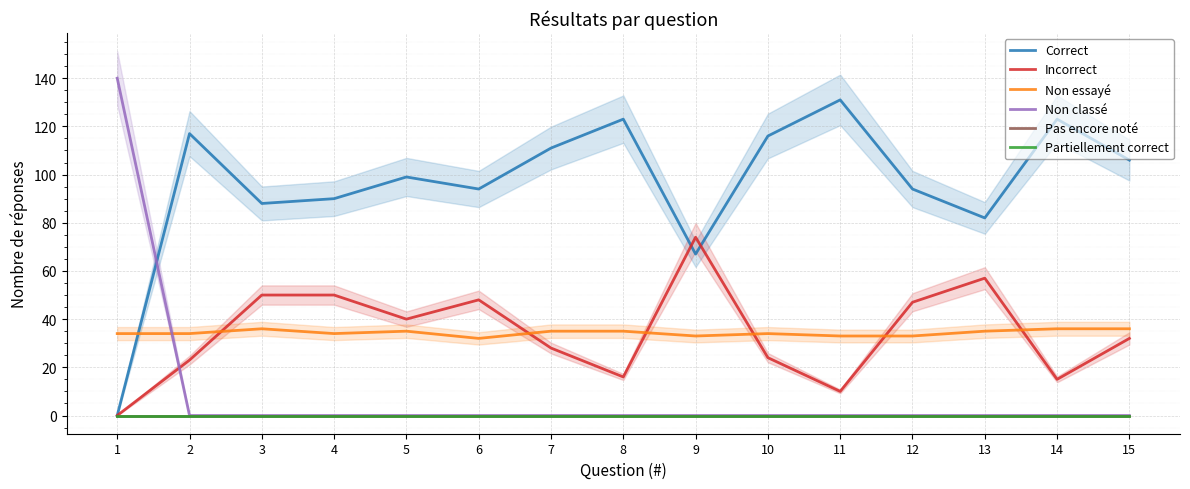

Where is Partiellement correct nearest to the value 0?

1